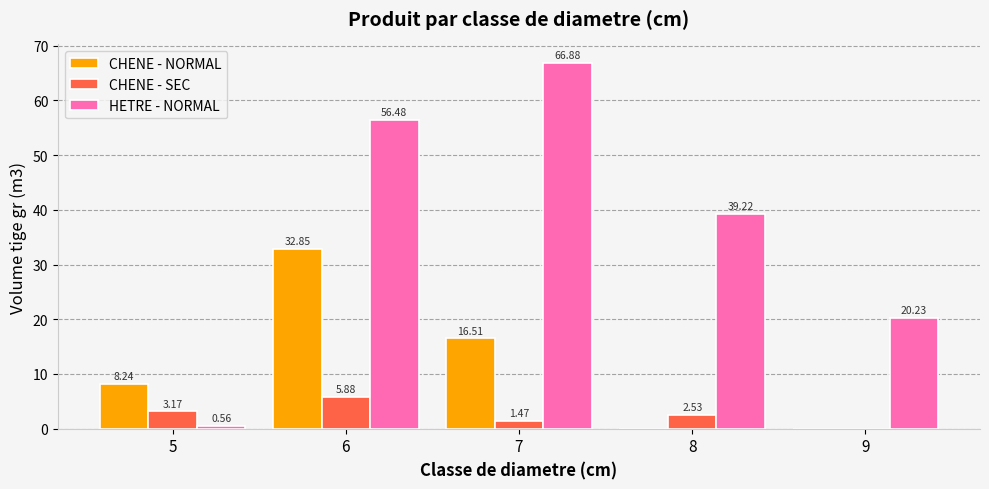

What is the difference between the HETRE - NORMAL values at 5 and 6?

55.9